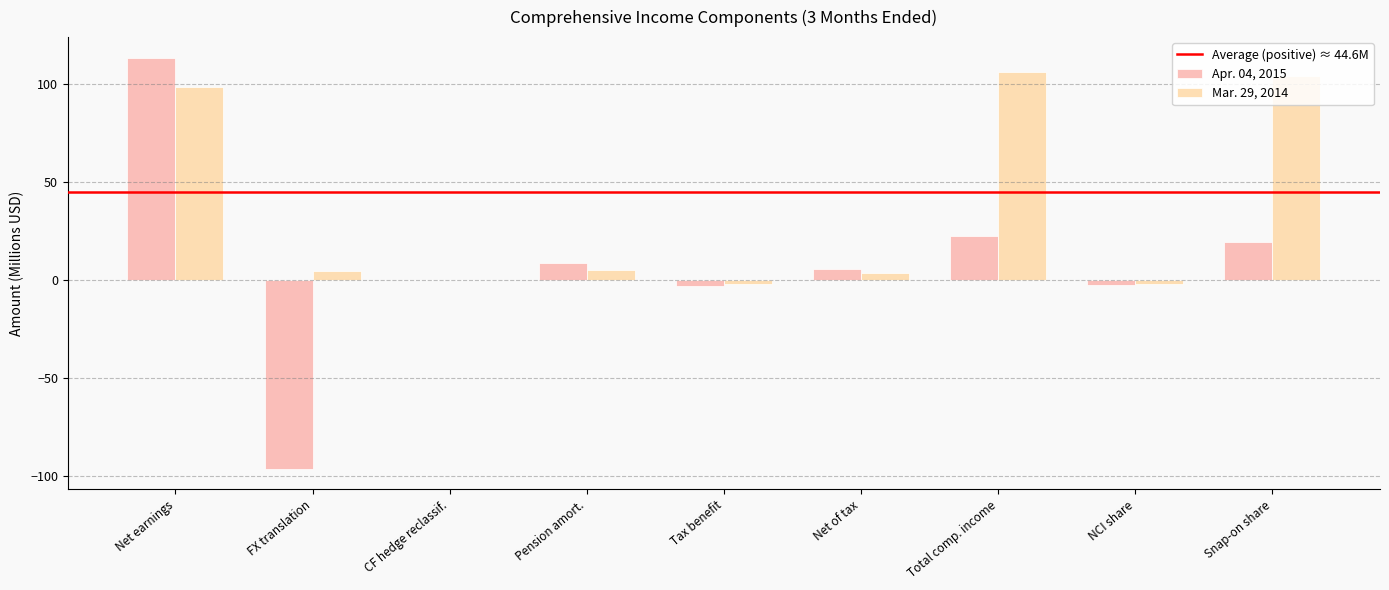

Are the bars horizontal?

No